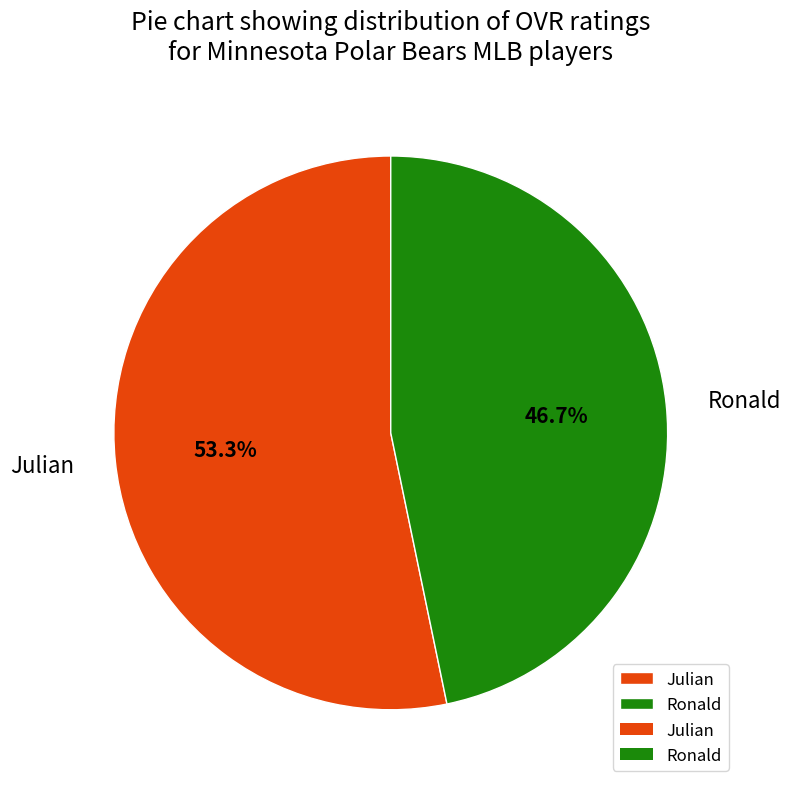

Between Ronald and Julian, which is larger?

Julian